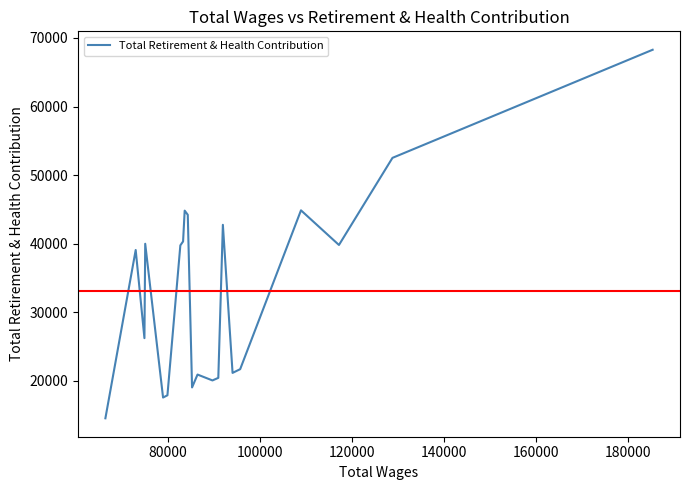

What is the smallest value displayed?

14554.1